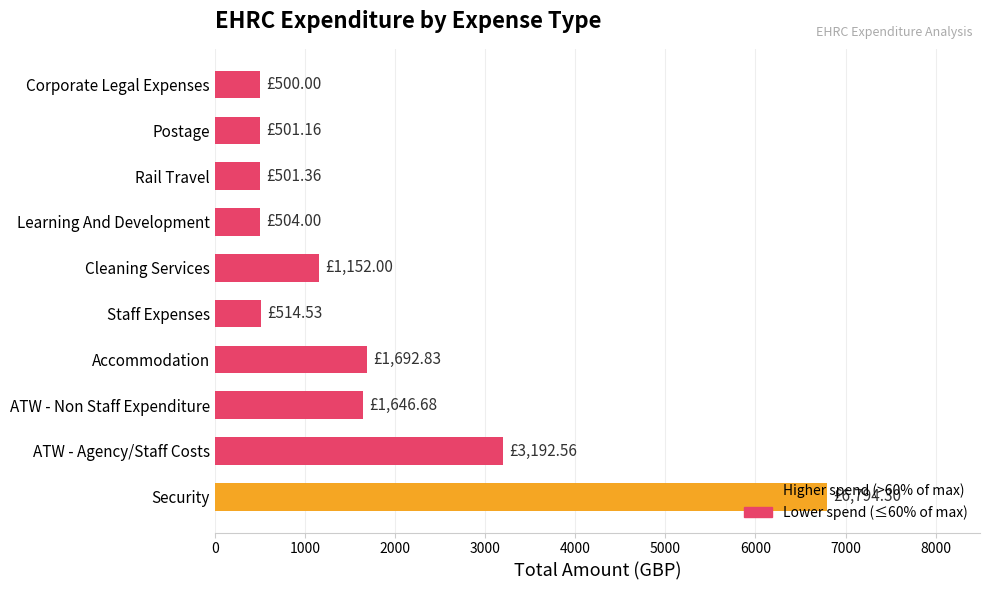

Where is the data nearest to the value 3647?

ATW - Agency/Staff Costs